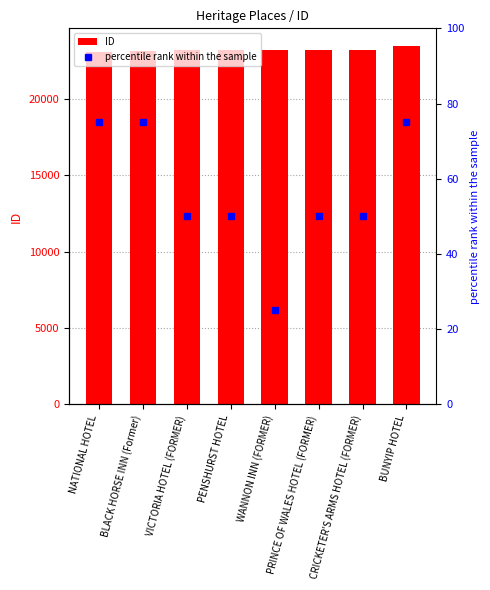

How many series are shown in this chart?

2